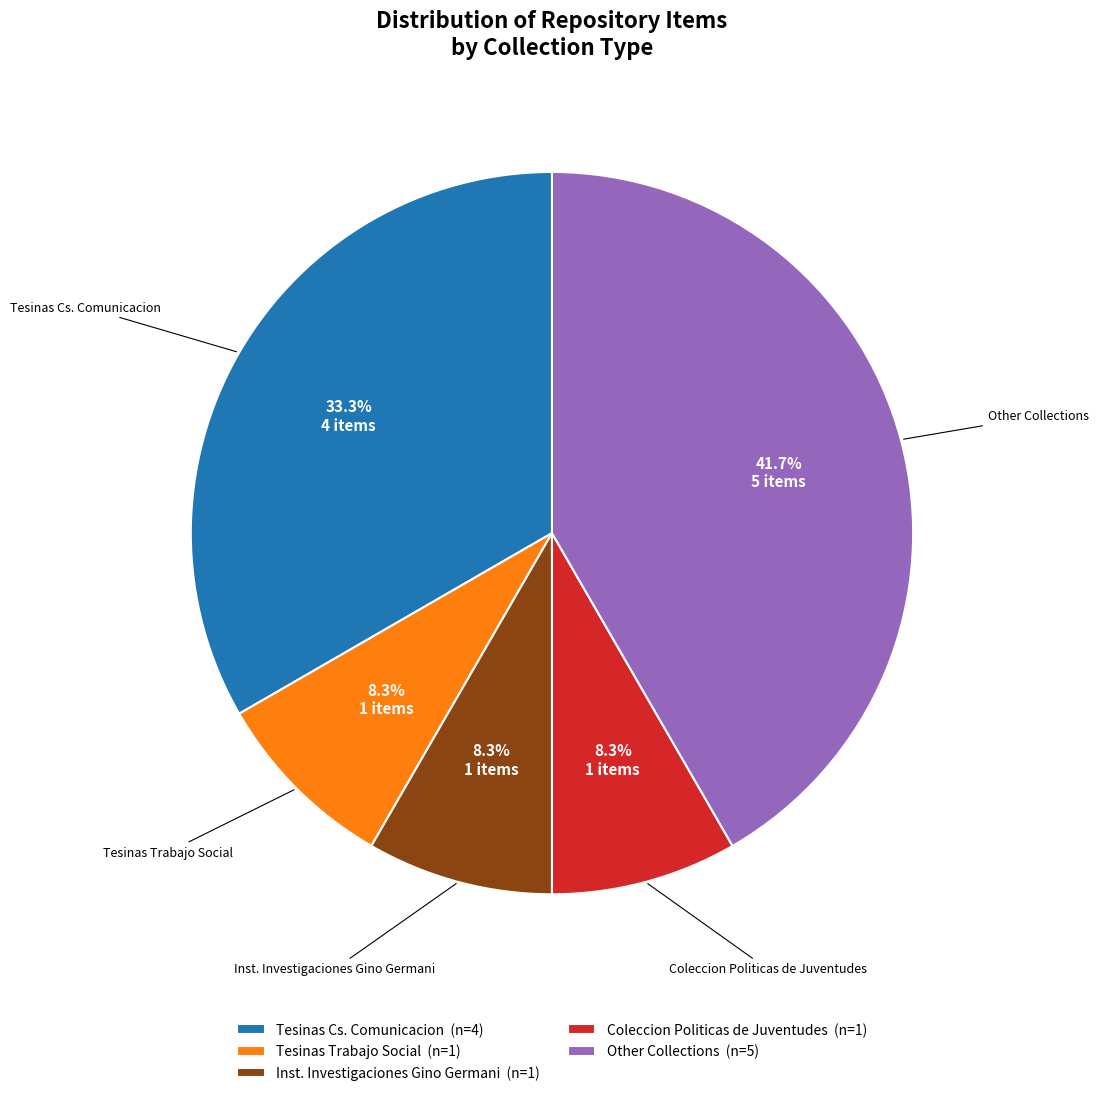

What is the ratio of the value at Other Collections to the value at Tesinas Trabajo Social?

5.0